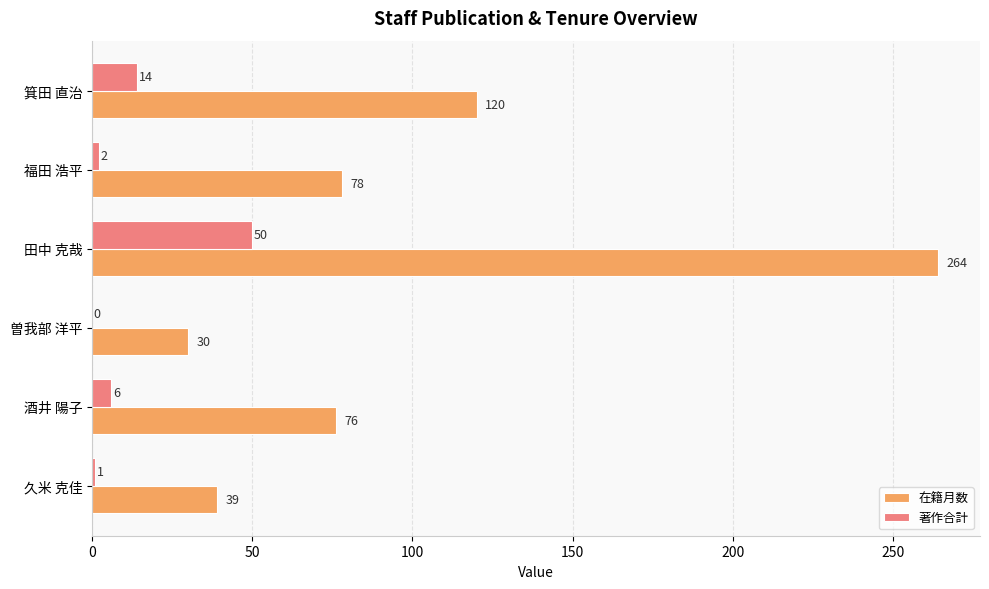

At which category does the chart reach its peak across all series?

田中 克哉